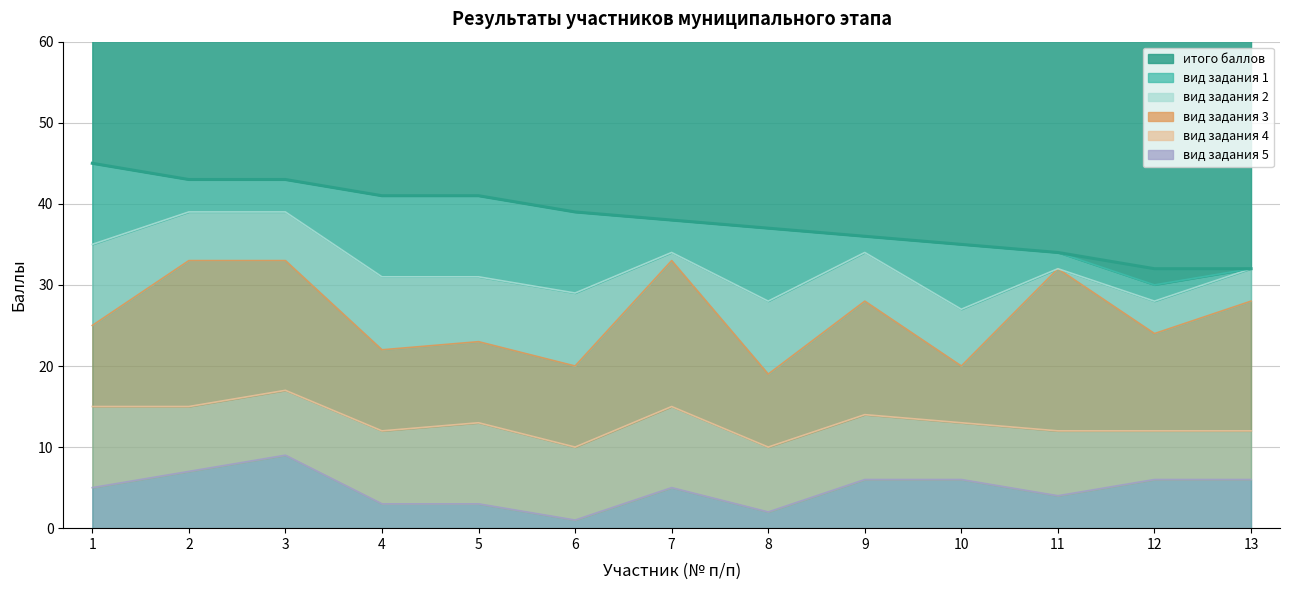

Which category has the lowest value in the вид задания 2 series?

11